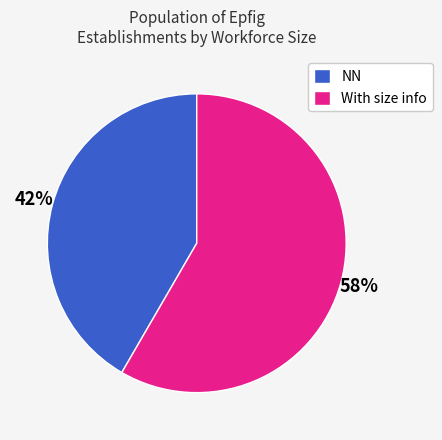

Does any single category account for the majority?

Yes